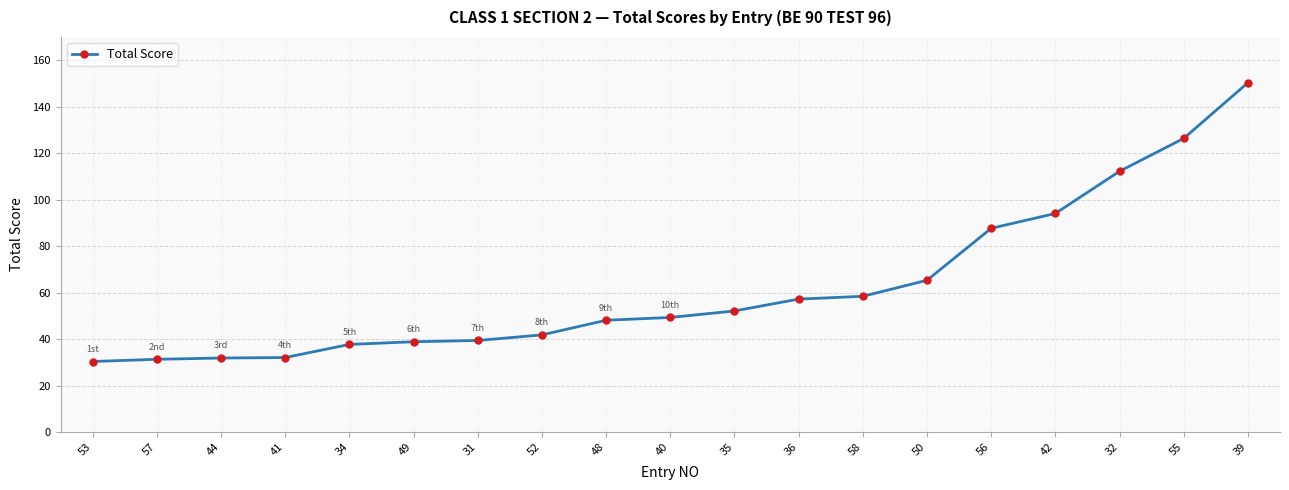

What is the difference between the values at 58 and 39?

91.9